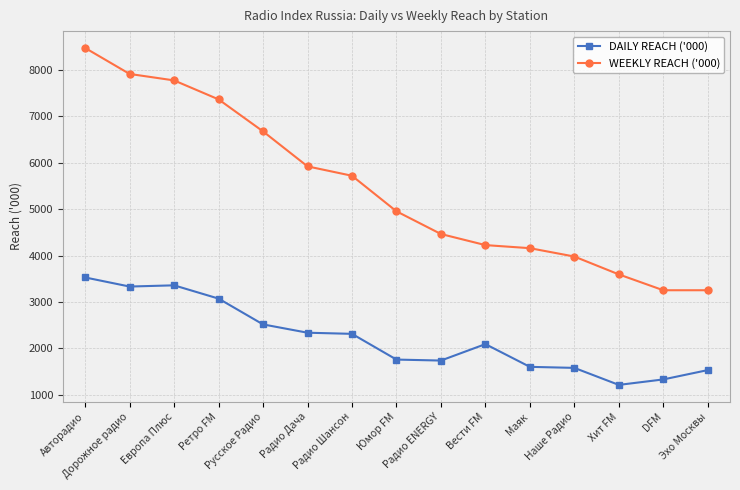

How many series are shown in this chart?

2